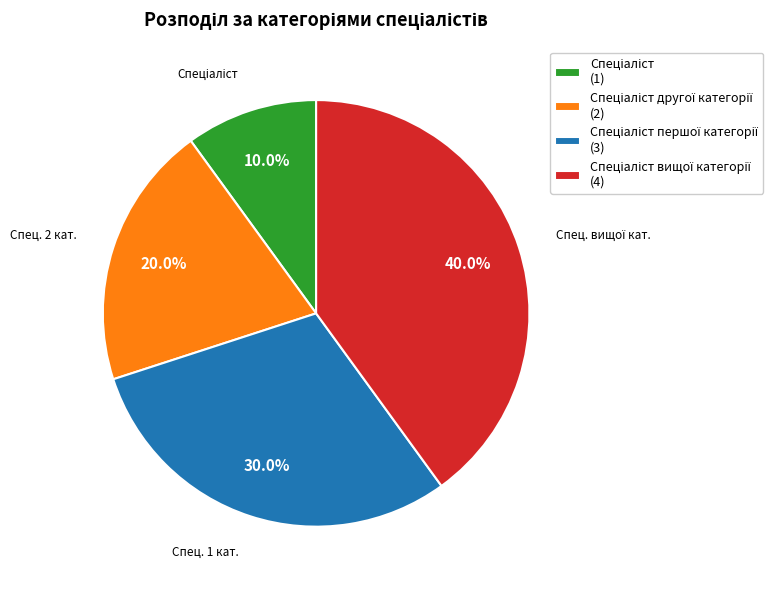

Does any single category account for the majority?

No